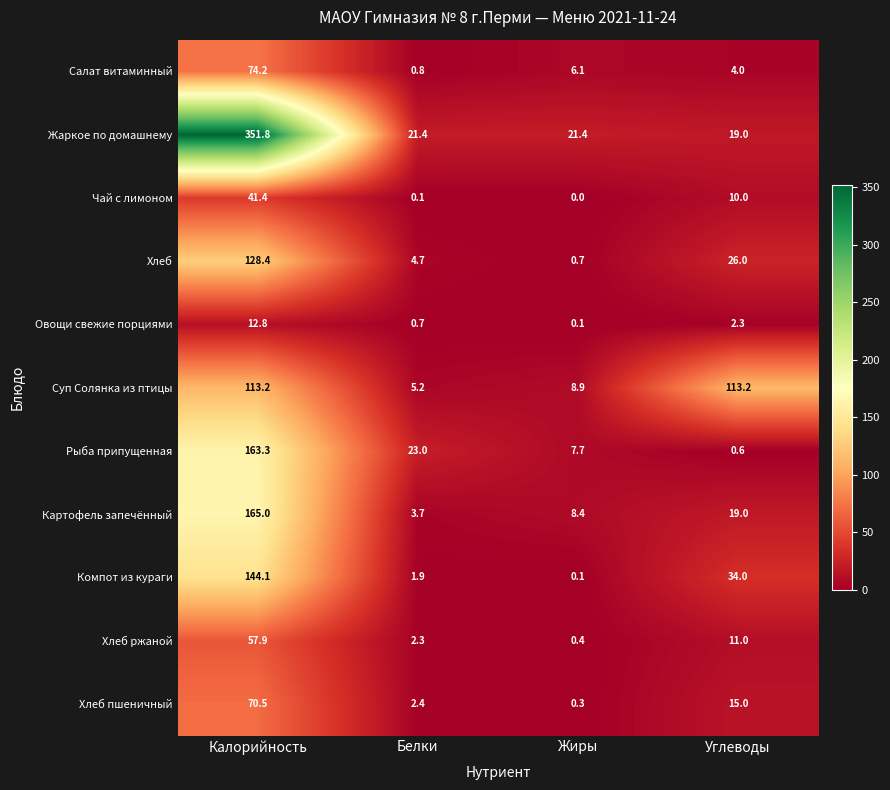

At which category does the chart reach its peak across all series?

Калорийность